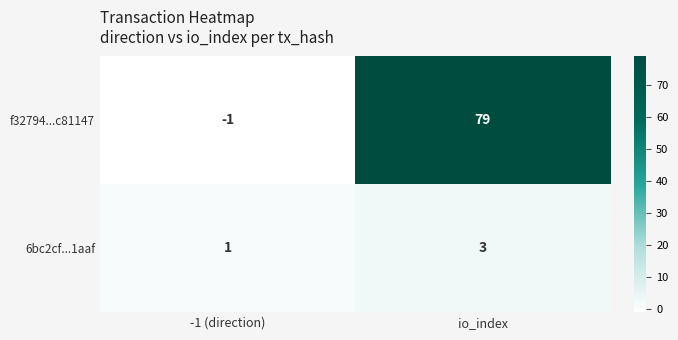

Reading left to right, what are all the values shown in this chart?

f32794...c81147: -1 (direction)=-1	io_index=79
6bc2cf...1aaf: -1 (direction)=1	io_index=3